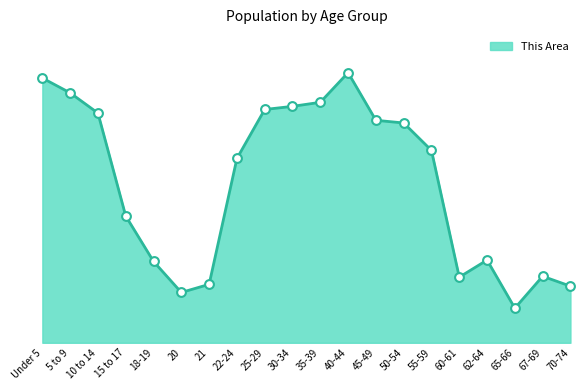

What is the change in value from 45-49 to 60-61?

-349